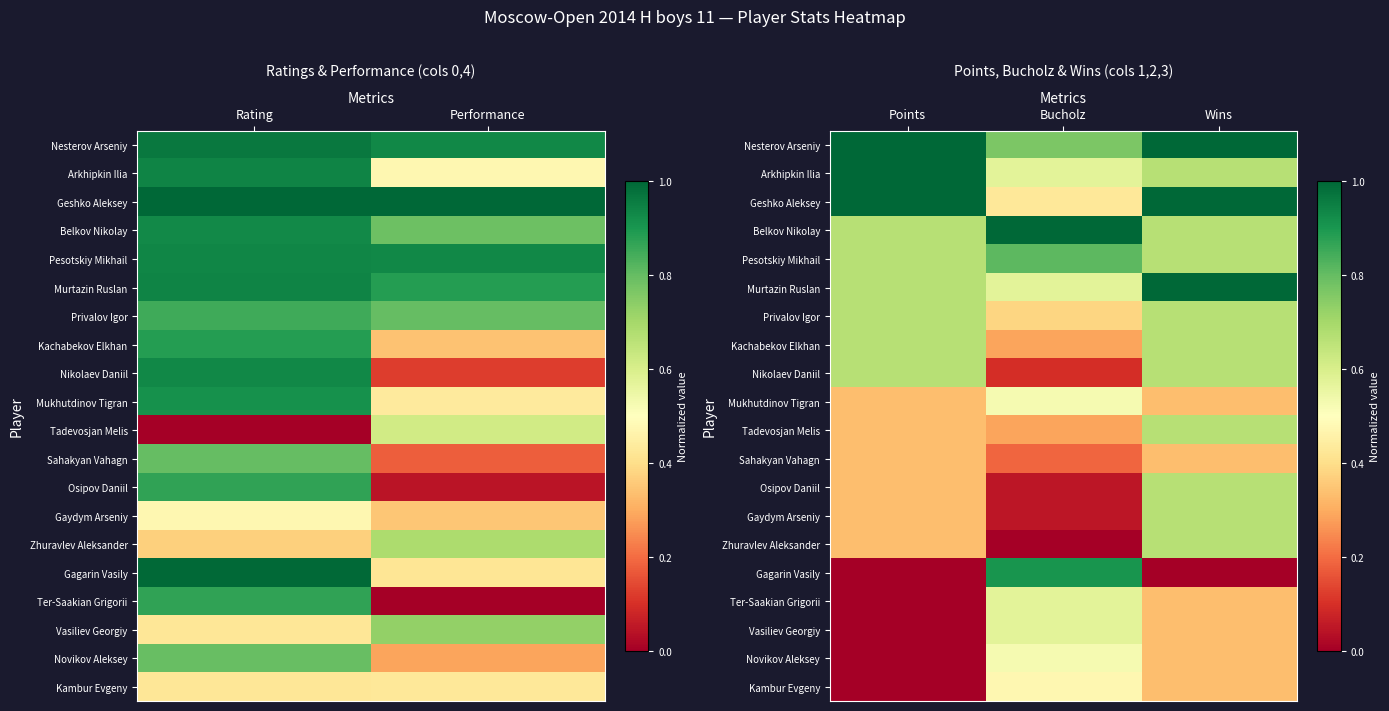

The Osipov Daniil series shows 0.7 at Wins. True or false?

True